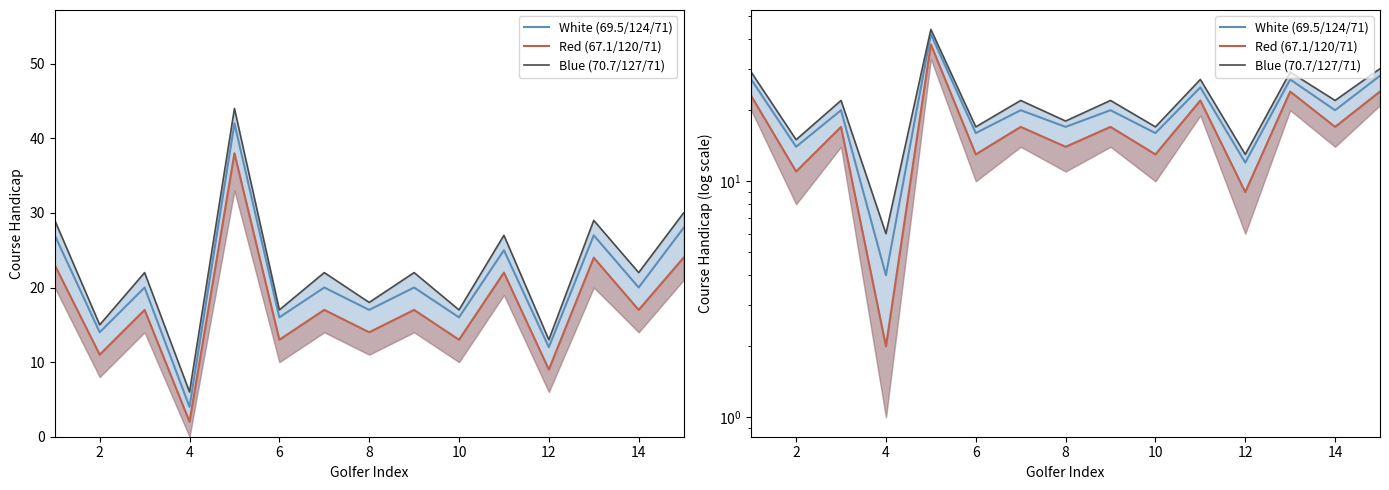

Which series changed the most between 10 and 14?

Blue (70.7/127/71)